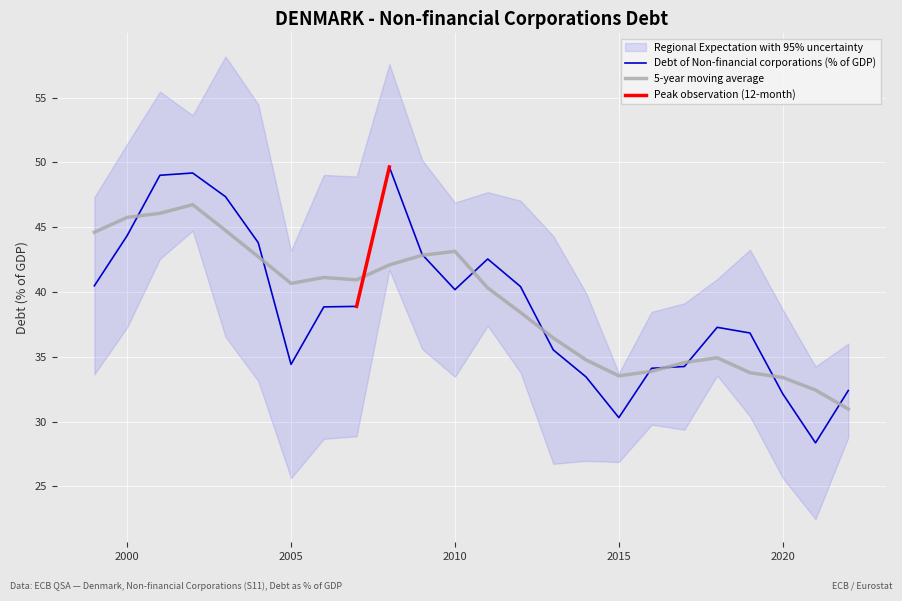

What is the change in value from 2003 to 2006?

-8.5